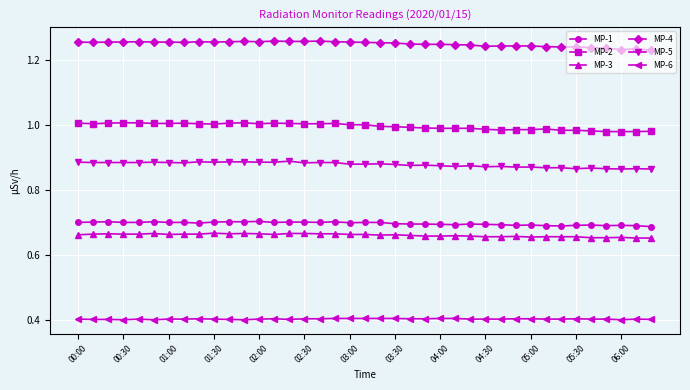

True or false: MP-6 has more than 1 interior local peaks.

True